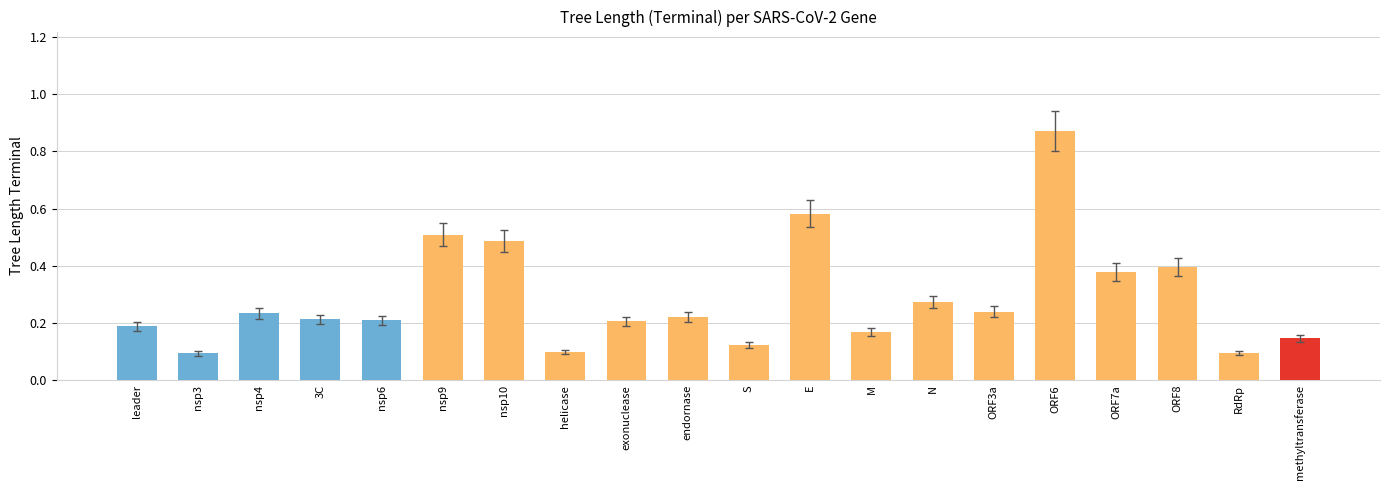

Are the bars grouped side by side (vs. stacked)?

No